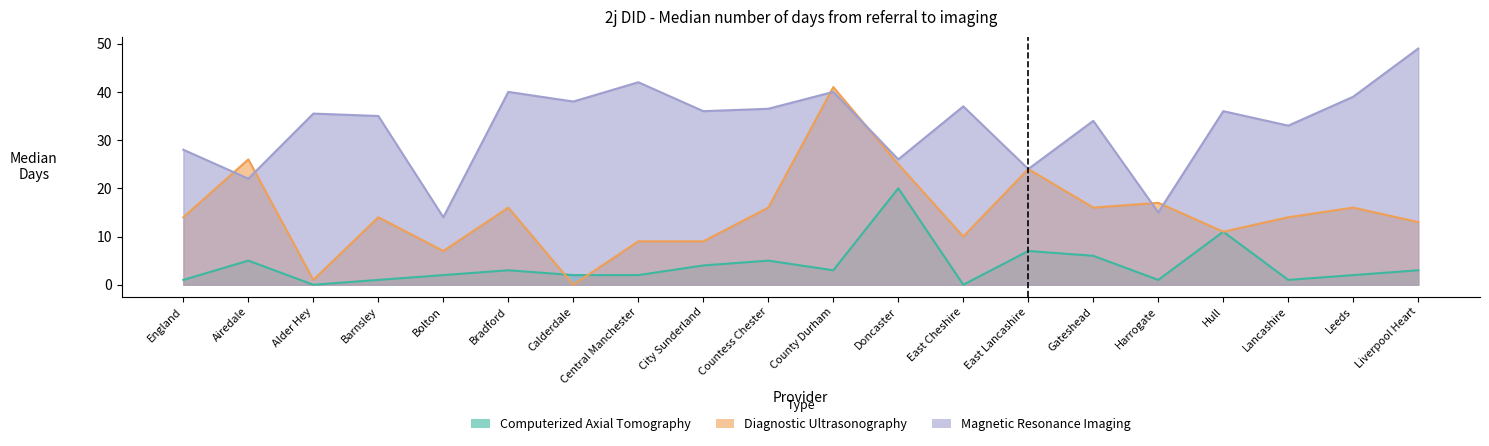

Rank the series by their maximum value, from highest to lowest.

Magnetic Resonance Imaging, Diagnostic Ultrasonography, Computerized Axial Tomography